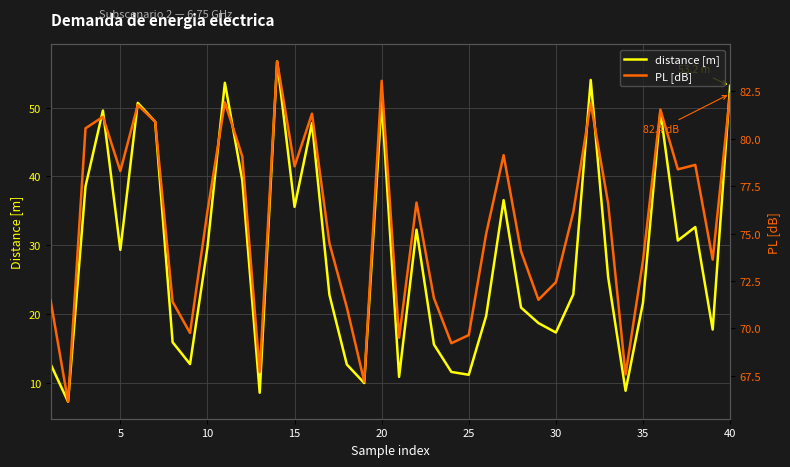

The value of distance [m] at 20 is 50.9. True or false?

True